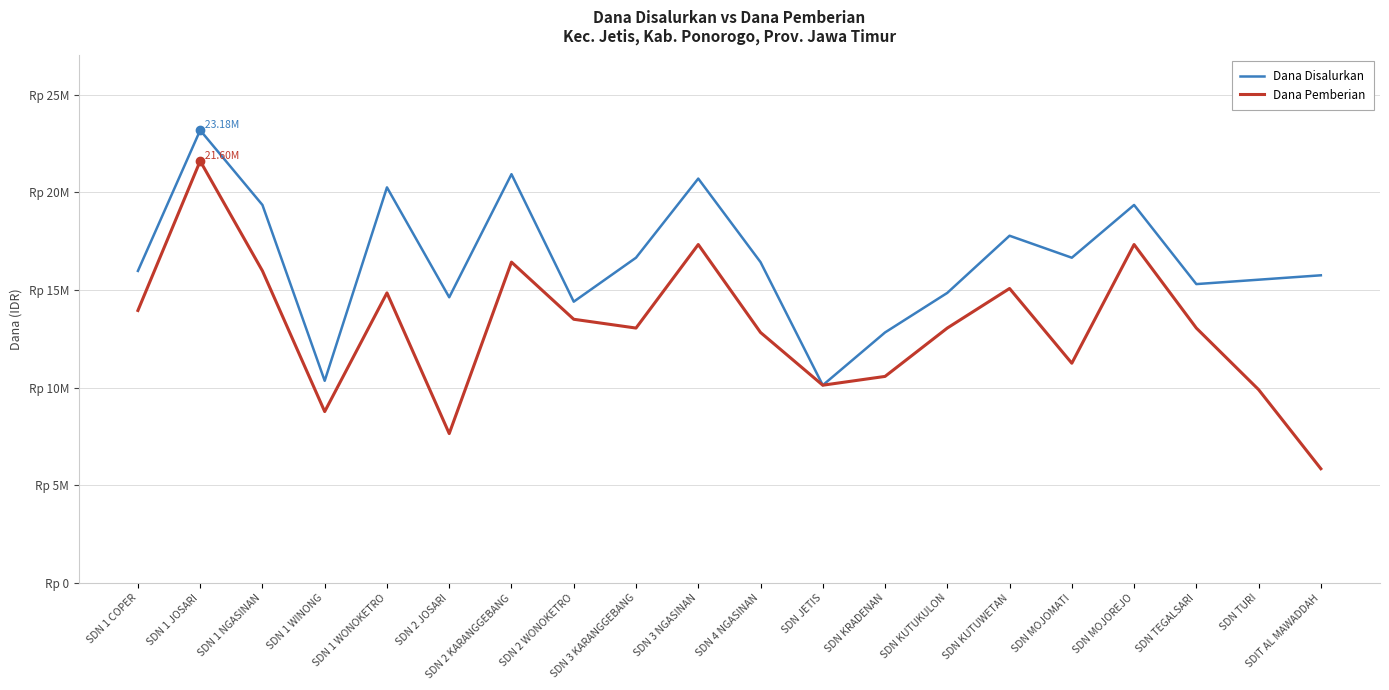

At which category is the sum across all series the highest?

SDN 1 JOSARI